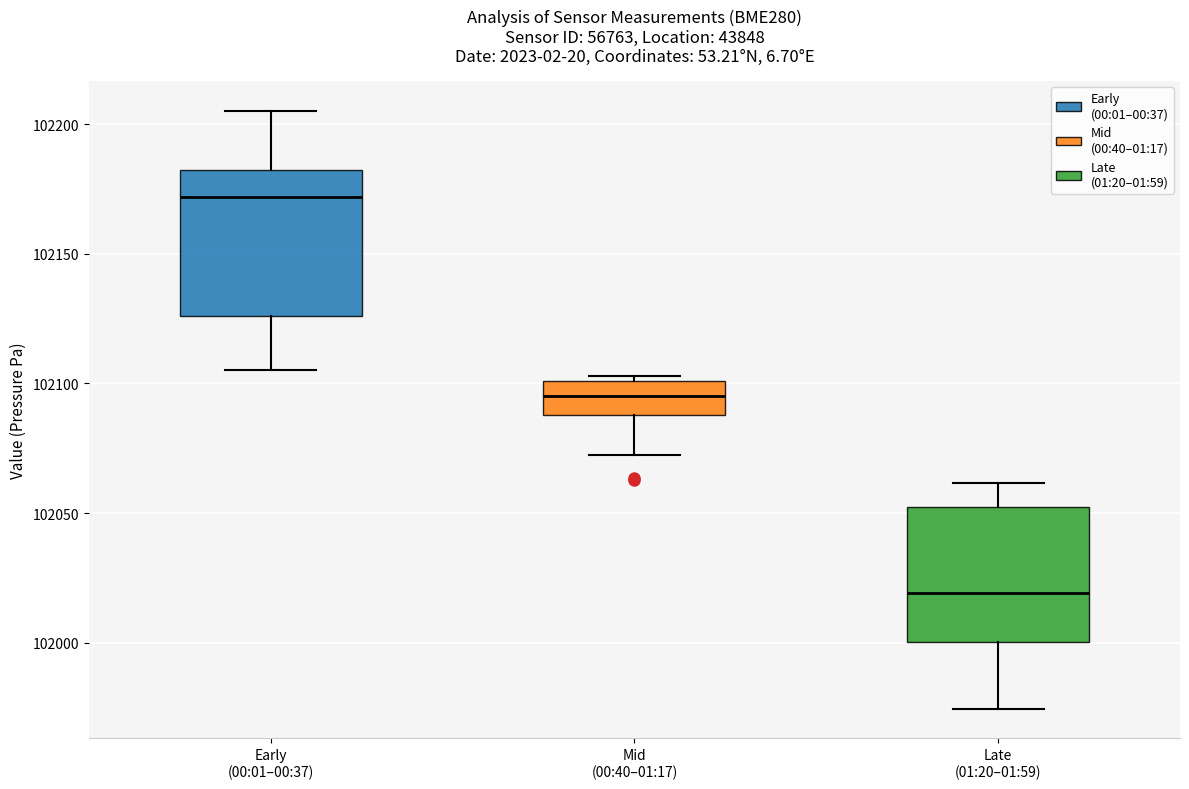

Reading left to right, read every box against the y-axis: the position of its median line, the range the box covers, and the ends of its whiskers. The values are not printed on the chart, so give them approximately, as read against the axis.

Early (00:01–00:37): median 102170, box 102125 to 102180, whiskers 102105 to 102205
Mid (00:40–01:17): median 102095, box 102090 to 102100, whiskers 102070 to 102105
Late (01:20–01:59): median 102020, box 102000 to 102050, whiskers 101975 to 102060